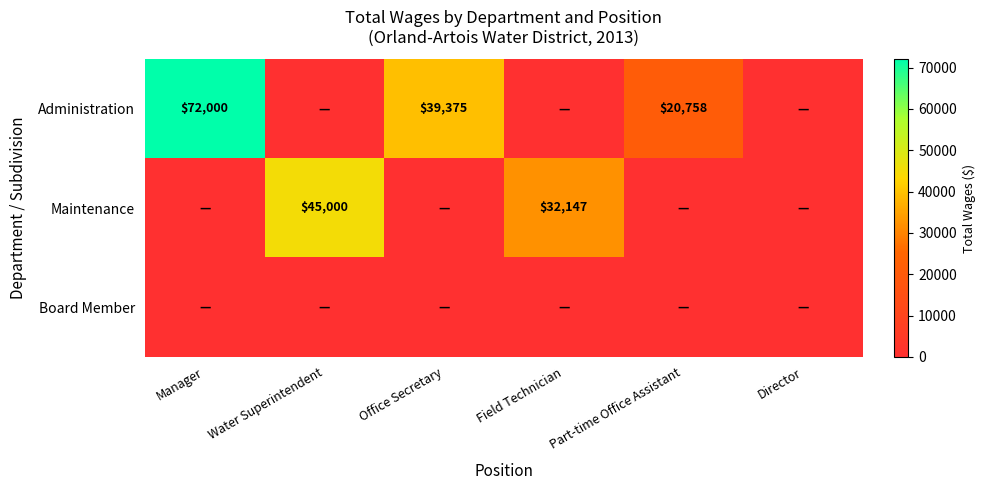

The Maintenance series shows 0 at Director. True or false?

True